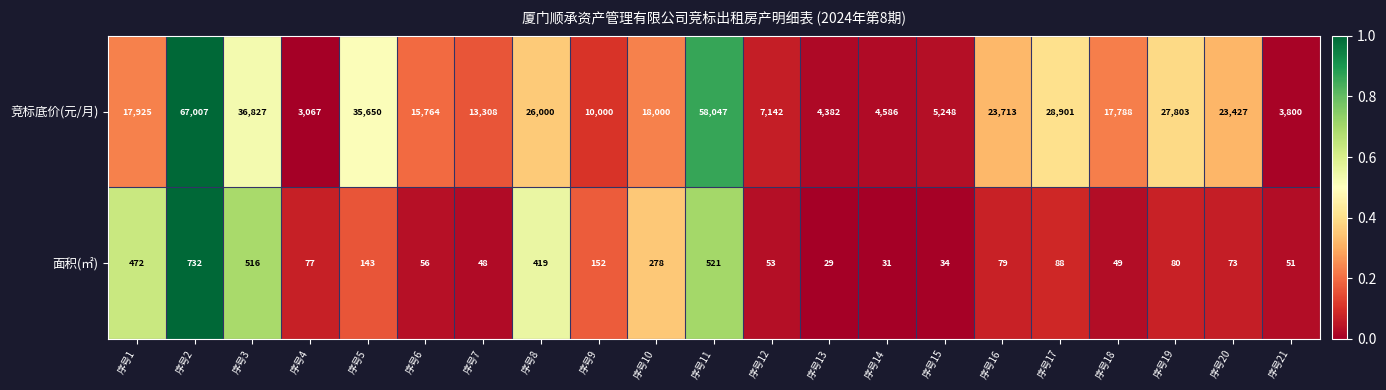

Rank the series by their maximum value, from lowest to highest.

面积(㎡), 竞标底价(元/月)